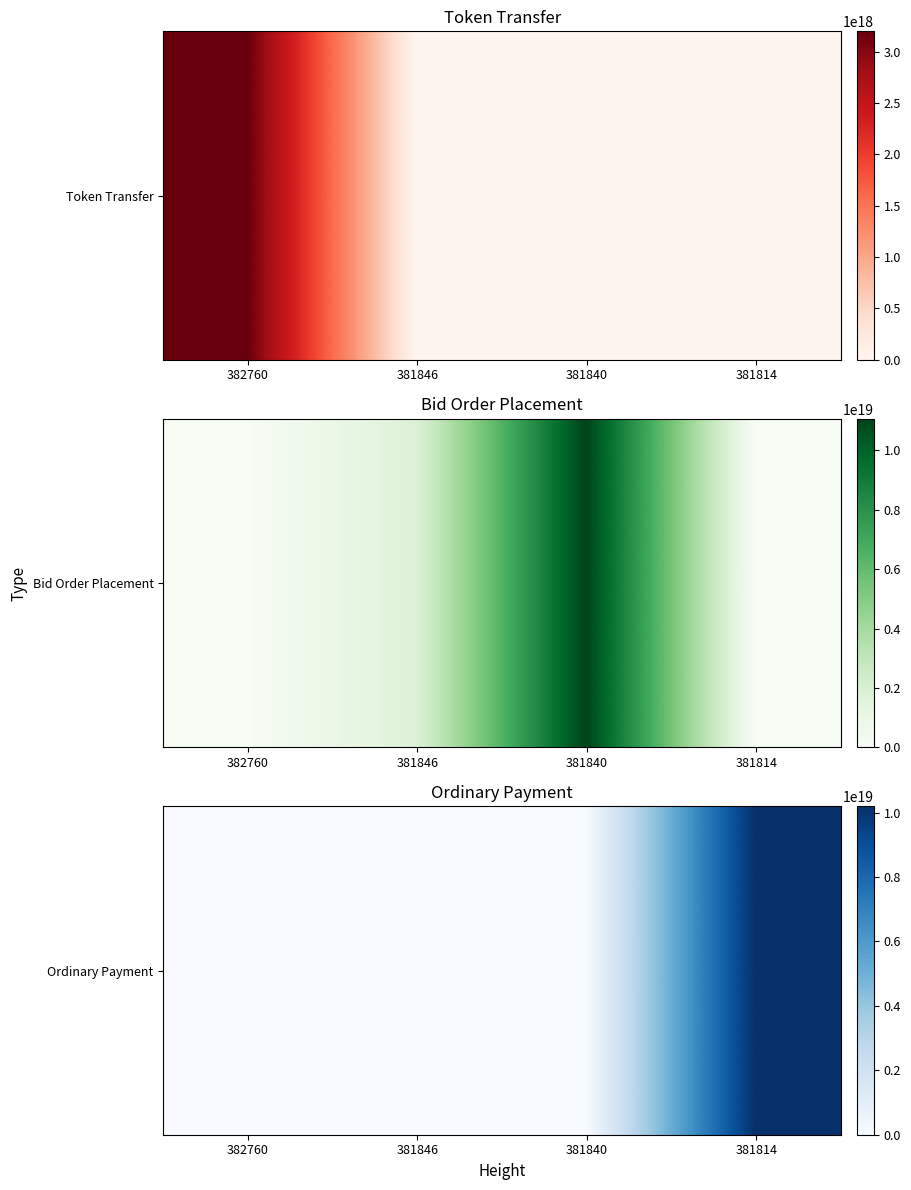

Count the number of data series in this chart.

1